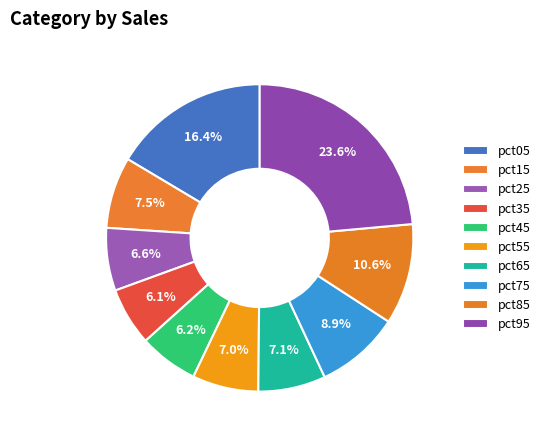

Does any single category account for the majority?

No